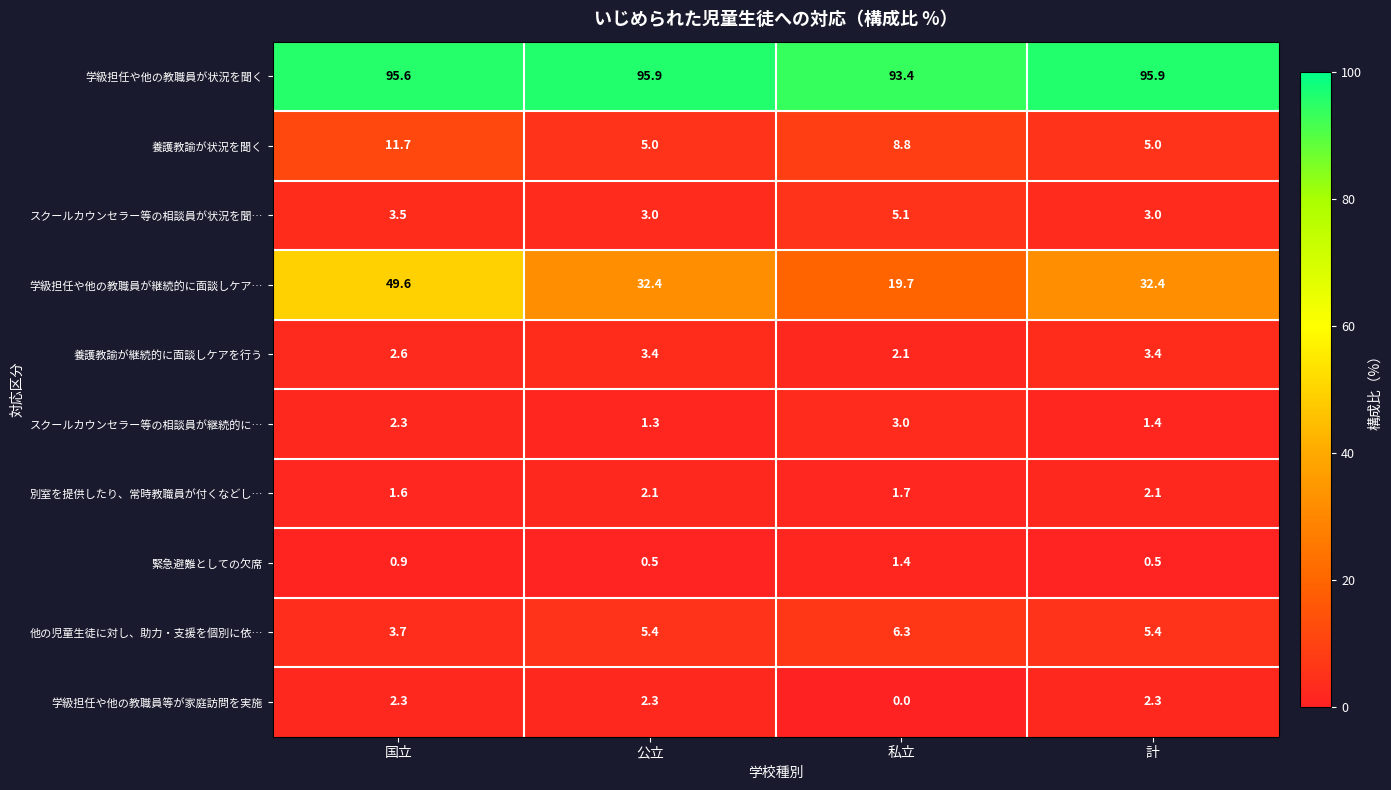

Rank the series by their maximum value, from highest to lowest.

学級担任や他の教職員が状況を聞く, 学級担任や他の教職員が継続的に面談しケア…, 養護教諭が状況を聞く, 他の児童生徒に対し、助力・支援を個別に依…, スクールカウンセラー等の相談員が状況を聞…, 養護教諭が継続的に面談しケアを行う, スクールカウンセラー等の相談員が継続的に…, 学級担任や他の教職員等が家庭訪問を実施, 別室を提供したり、常時教職員が付くなどし…, 緊急避難としての欠席